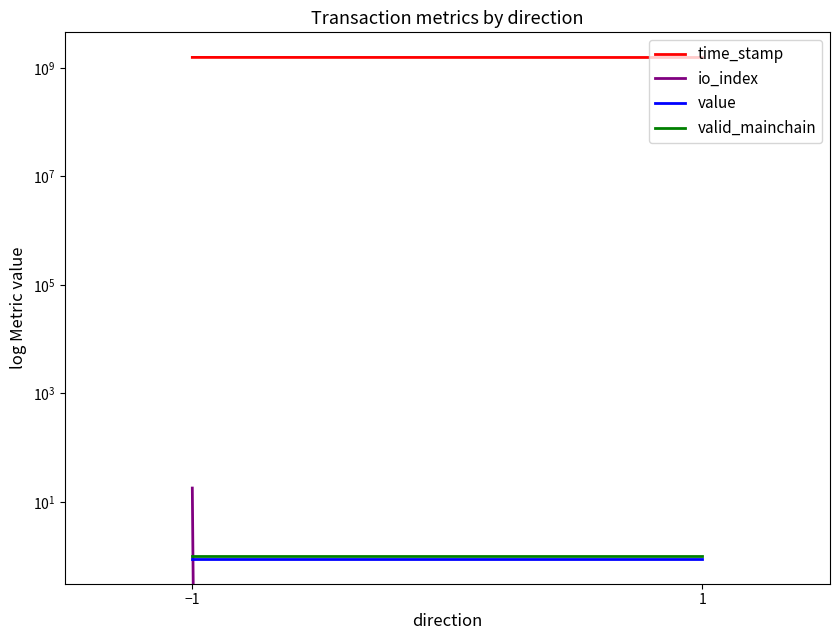

Count the number of data series in this chart.

4